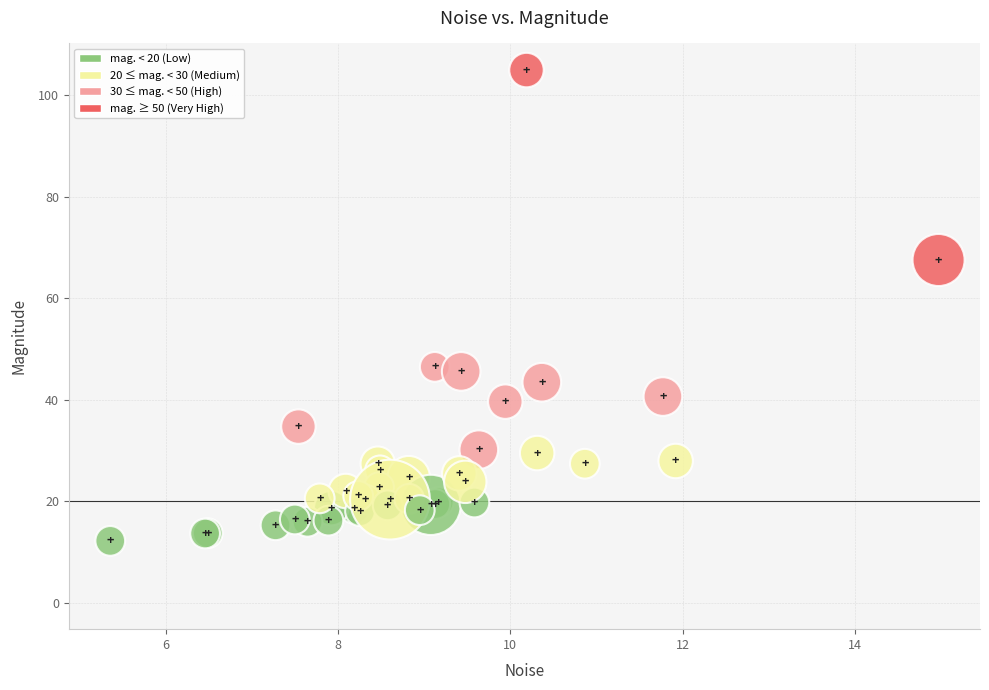

What Y value in the scatter plot is closest to 58?

67.5